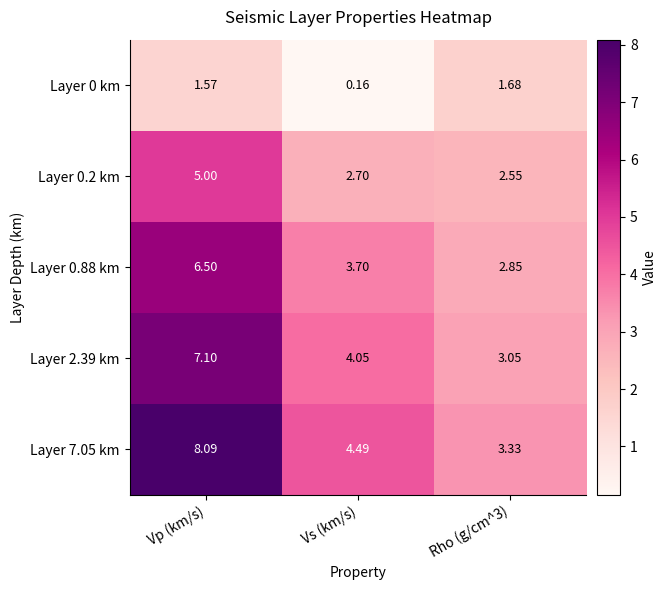

Where does the Layer 0 km series first go above 1?

Vp (km/s)